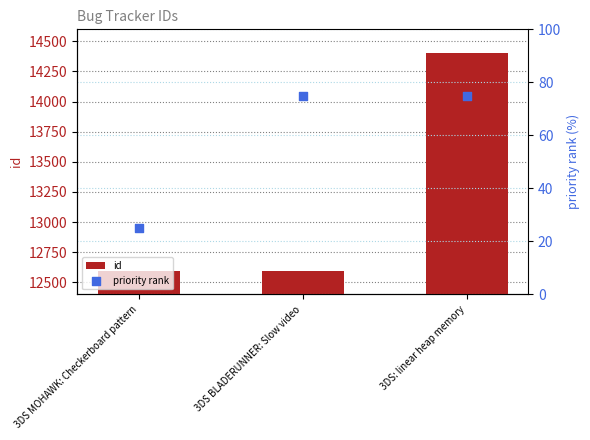

Which series reaches the maximum Y coordinate?

id